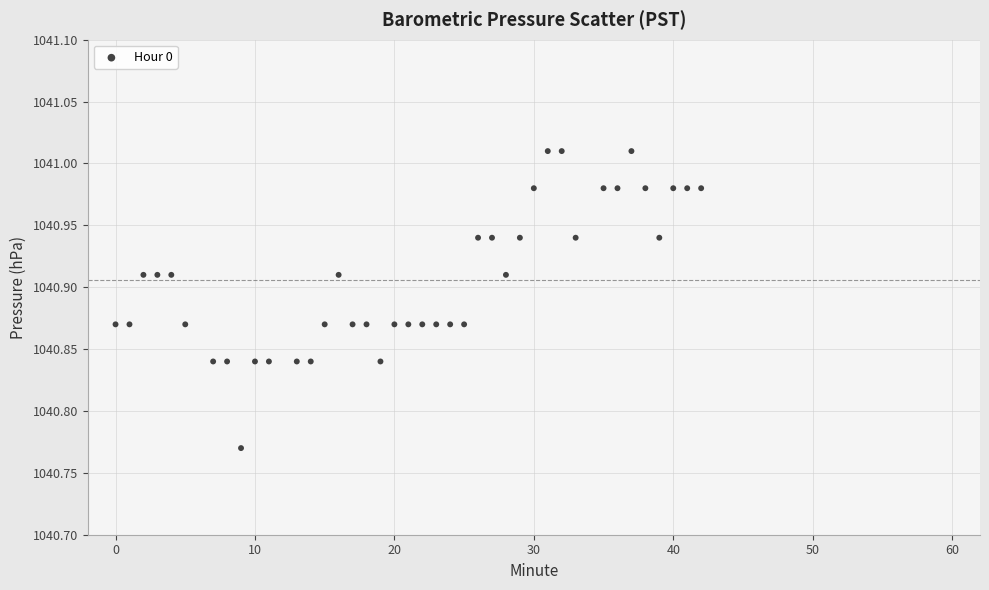

What is the range of X values (max minus min)?

42.0